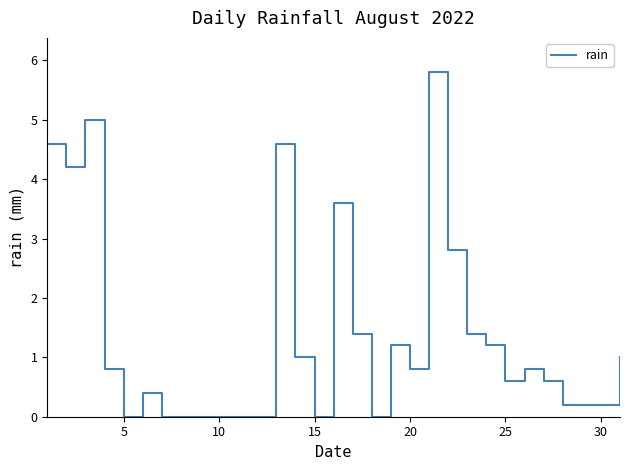

Reading right to left, extract all data points from this chart.

1.0	0.2	0.2	0.2	0.6	0.8	0.6	1.2	1.4	2.8	5.8	0.8	1.2	0.0	1.4	3.6	0.0	1.0	4.6	0.0	0.0	0.0	0.0	0.0	0.0	0.4	0.0	0.8	5.0	4.2	4.6